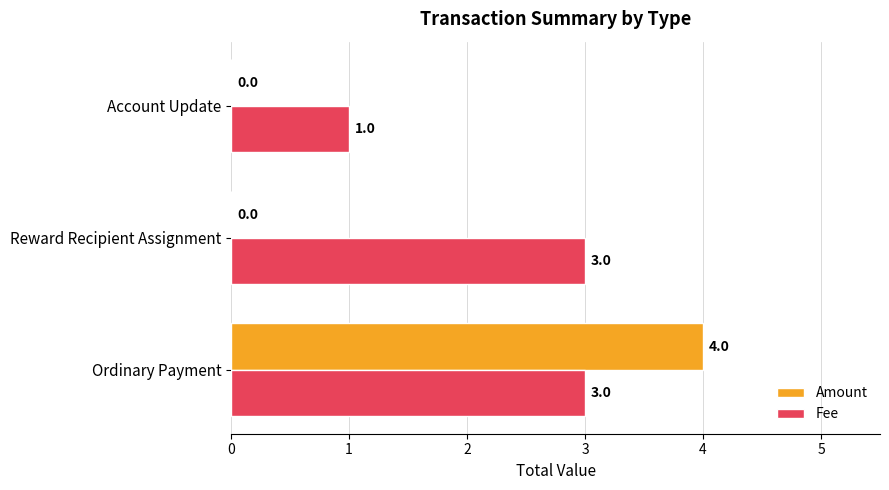

How many series are shown in this chart?

2